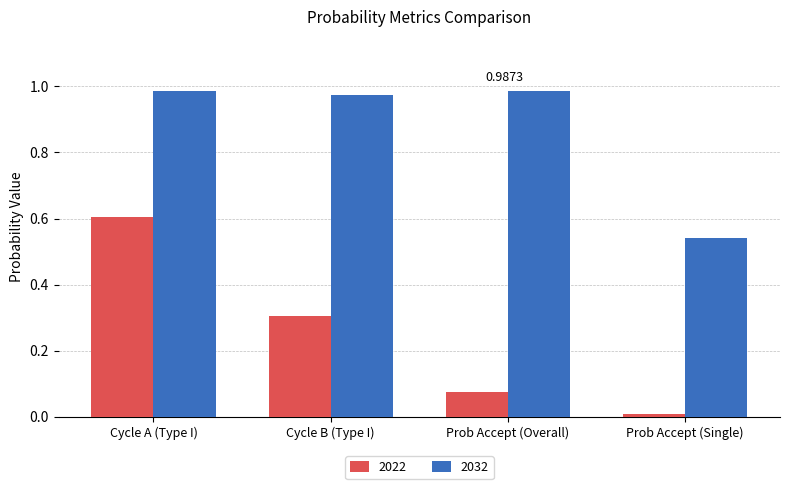

Rank the categories by 2022 value from highest to lowest.

Cycle A (Type I), Cycle B (Type I), Prob Accept (Overall), Prob Accept (Single)